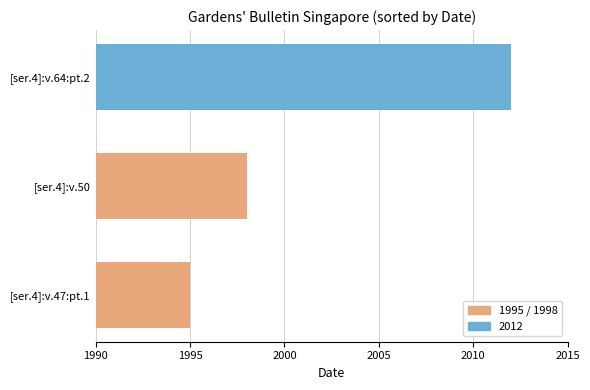

How many bars are there in total?

3